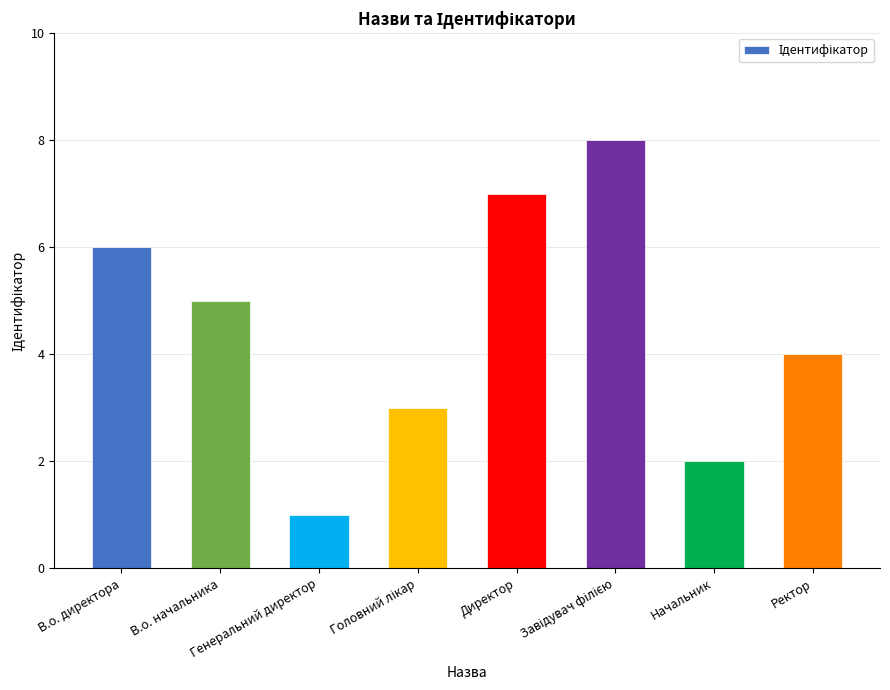

What is the value of the 3rd bar from the left?

1